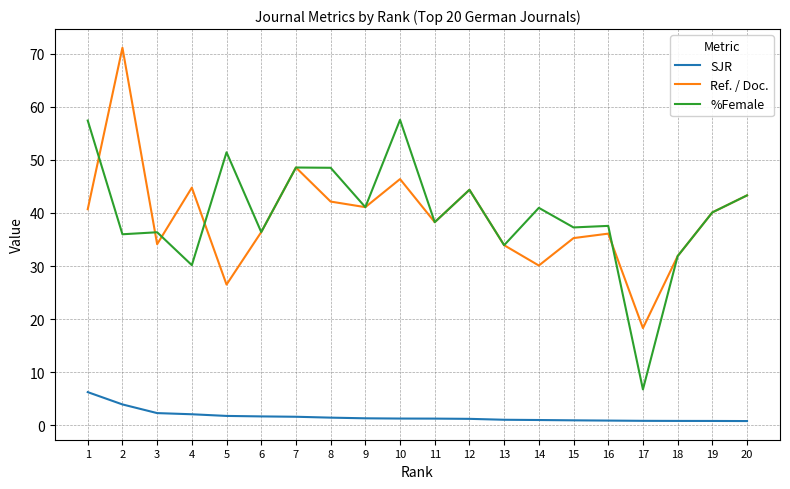

The SJR series shows 0.8 at 19. True or false?

True